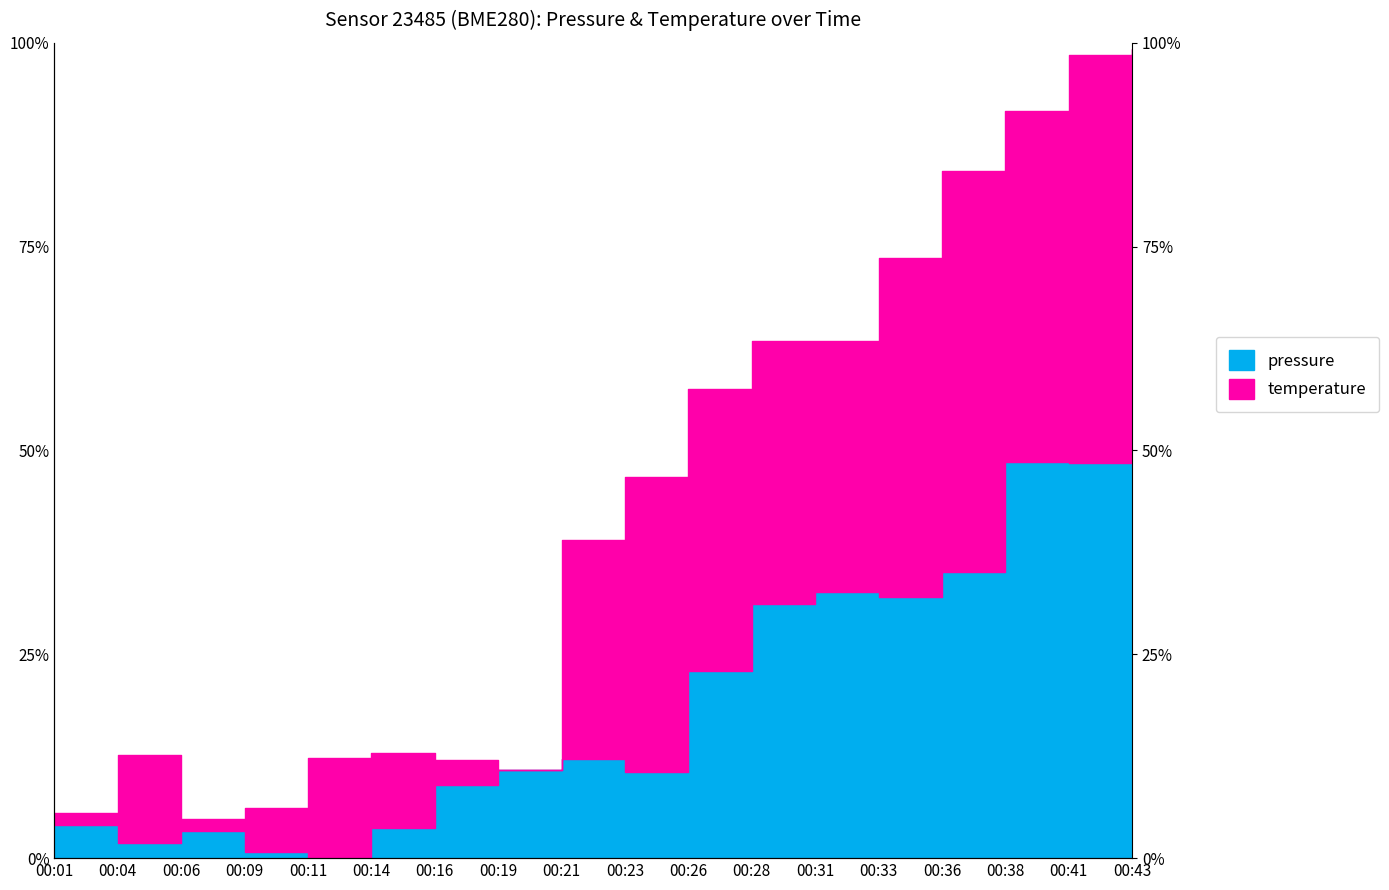

True or false: there are more than 0 points higher than both neighbors.

True